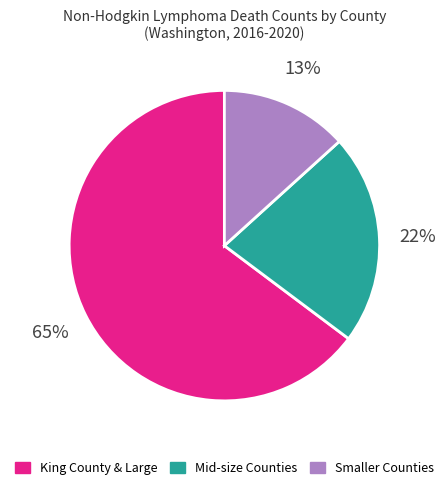

To the nearest percent, what is the average slice percentage?

33%